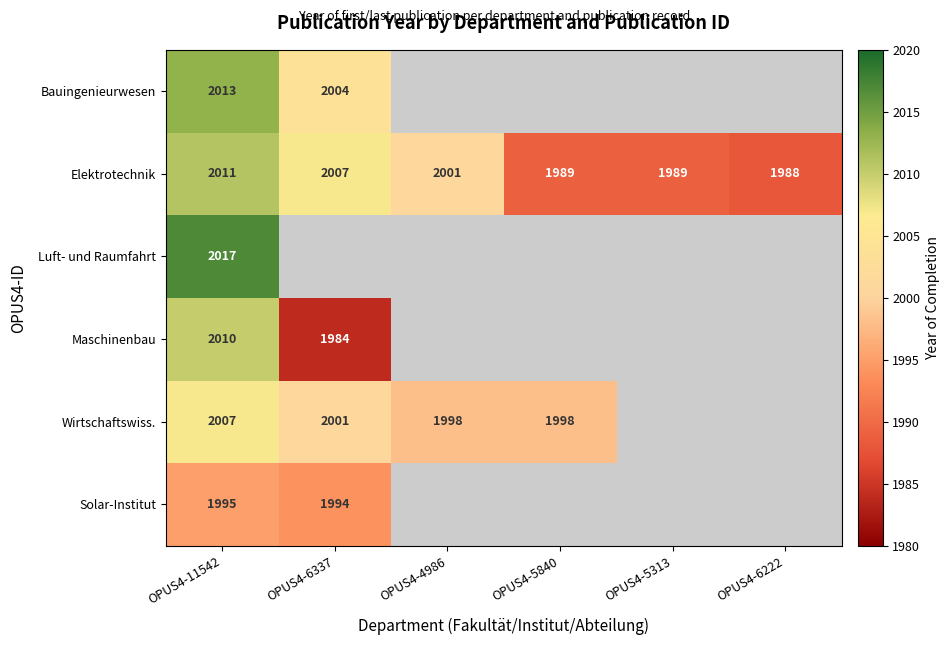

The Elektrotechnik series shows 625 at OPUS4-6222. True or false?

False